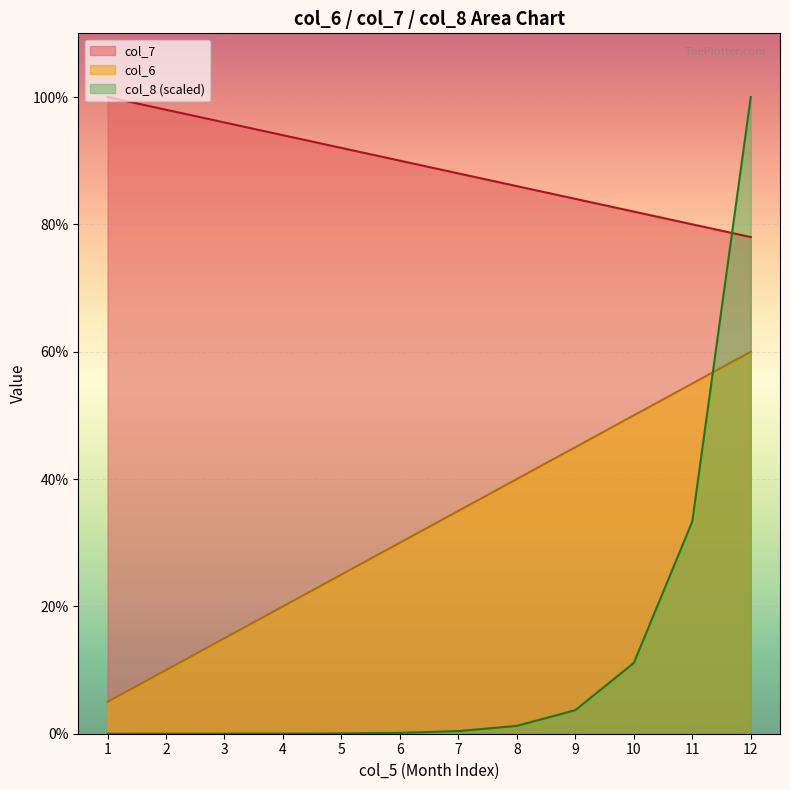

What is the value of the col_8 point at the 8th from the left?

1.2